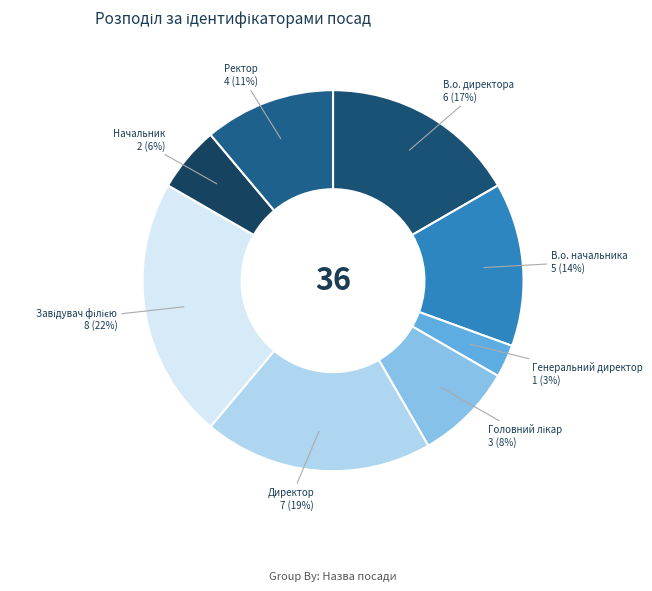

Count the number of slices in the pie.

8